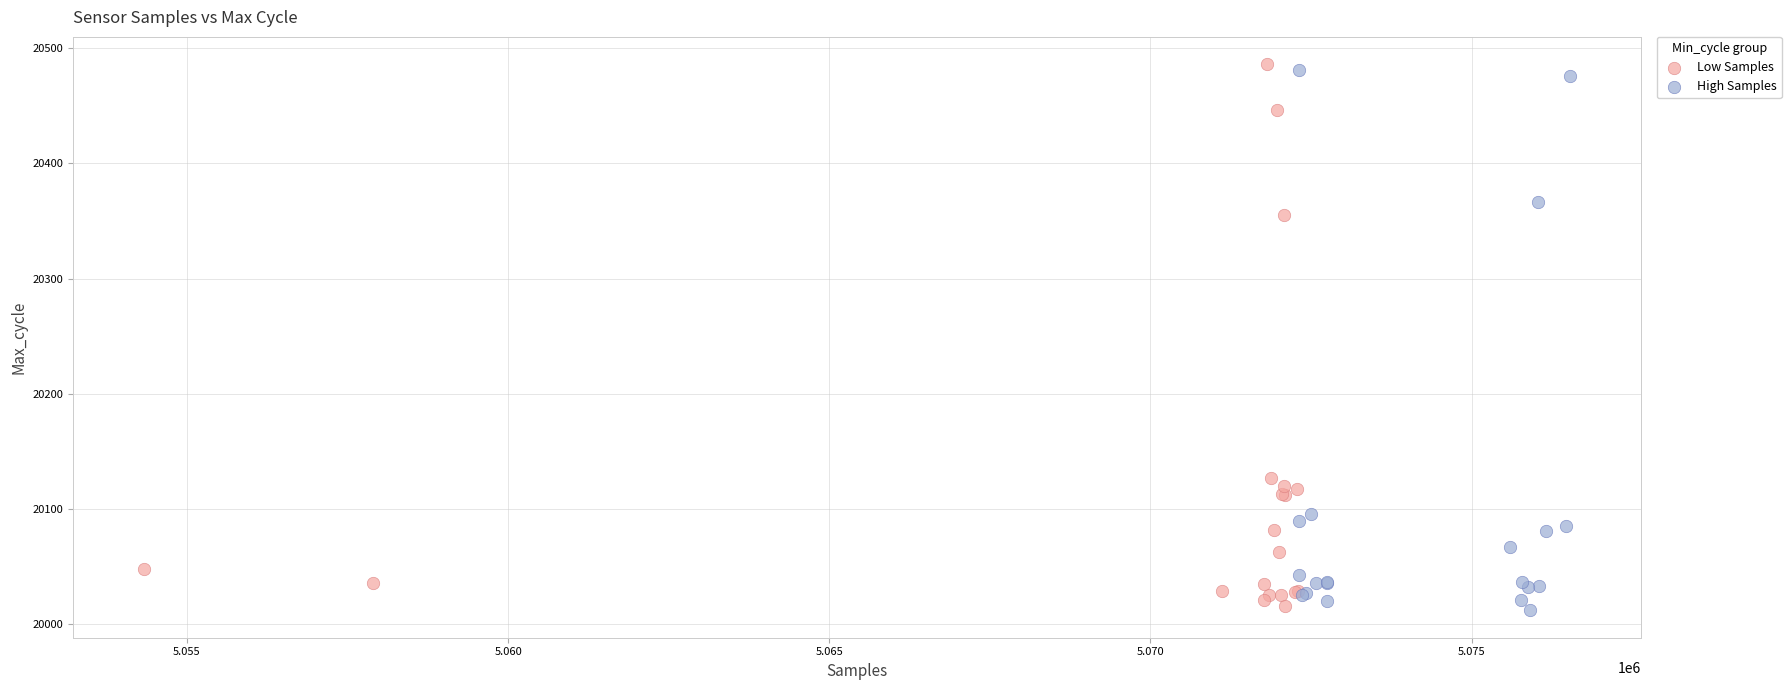

What are all the series names shown in the legend?

Low Samples, High Samples